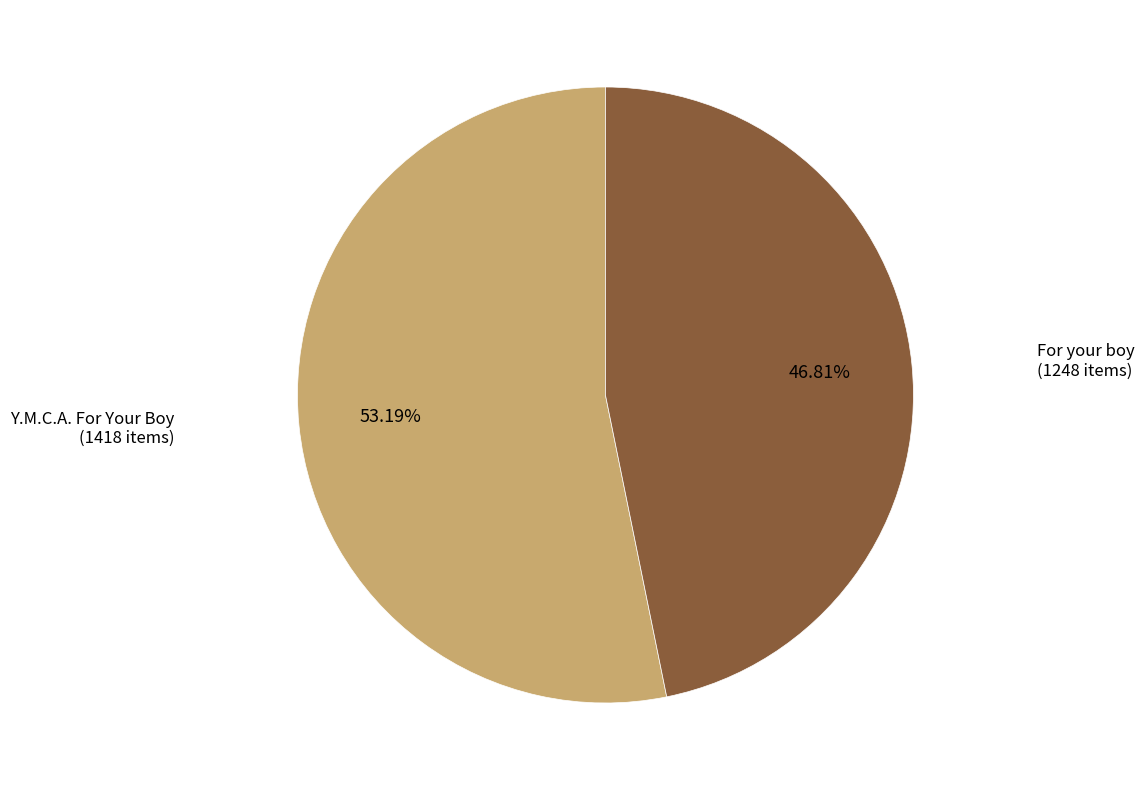

Which has a higher value, For your boy (1248 items) or Y.M.C.A. For Your Boy (1418 items)?

Y.M.C.A. For Your Boy (1418 items)